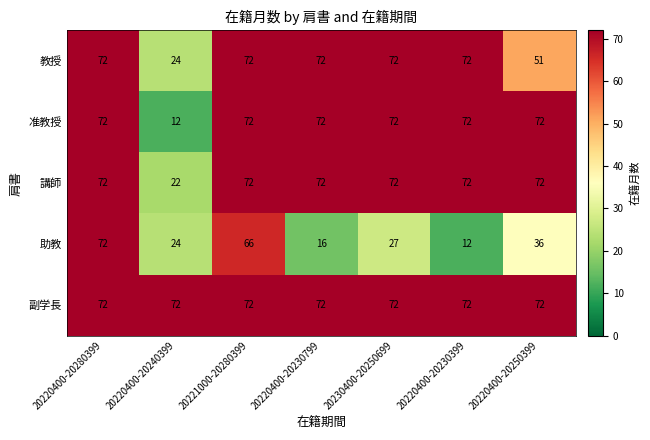

Between 20220400-20280399 and 20220400-20250399, which series saw the biggest shift?

助教